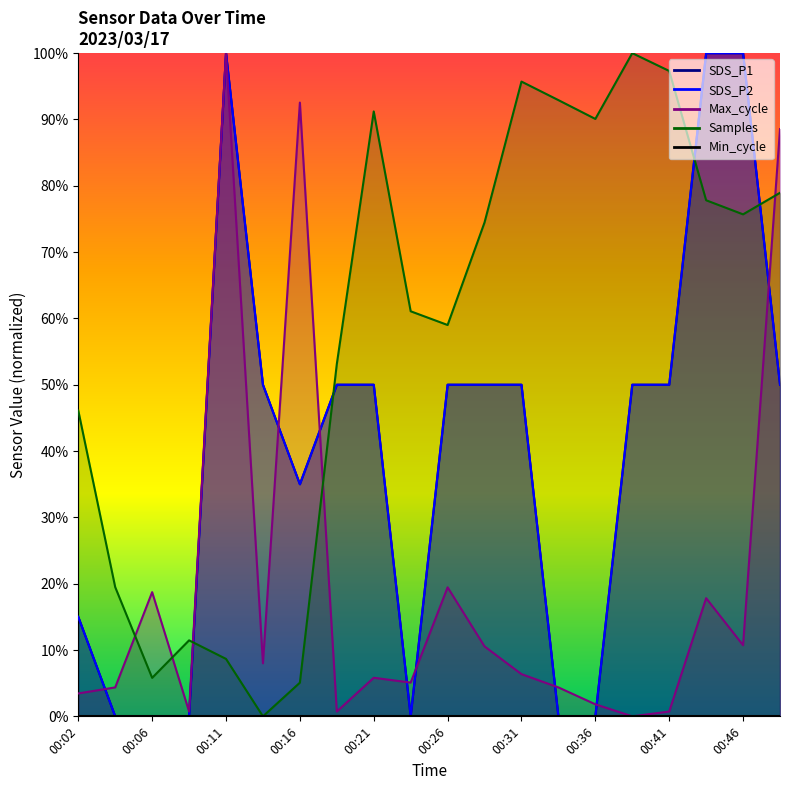

At which category is the sum across all series the highest?

00:11